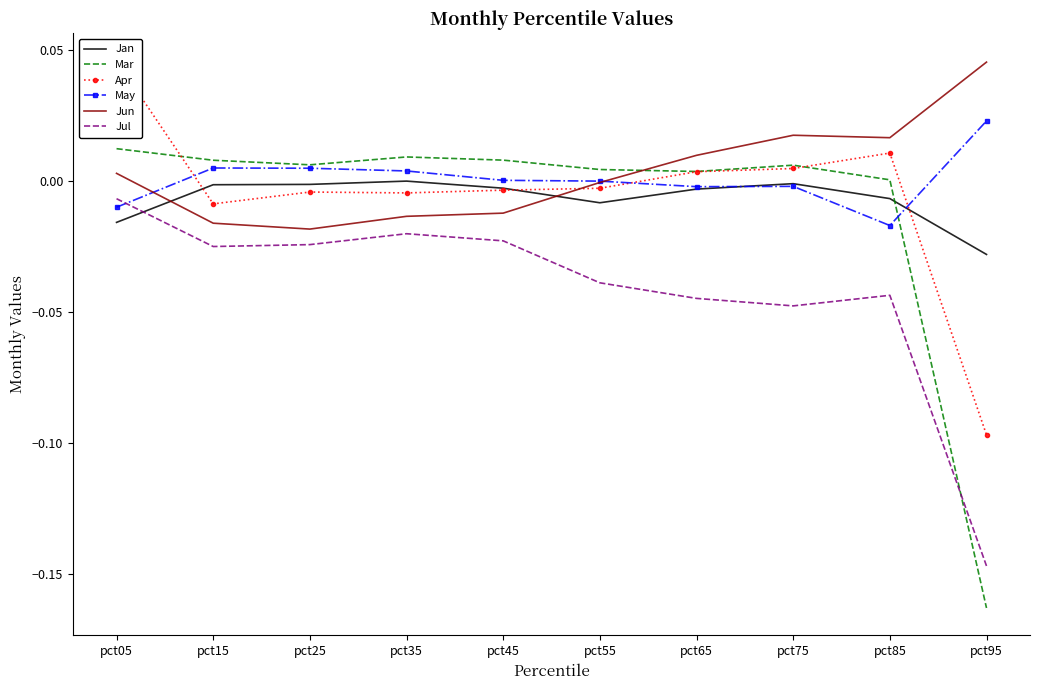

Does the chart have visible grid lines?

No